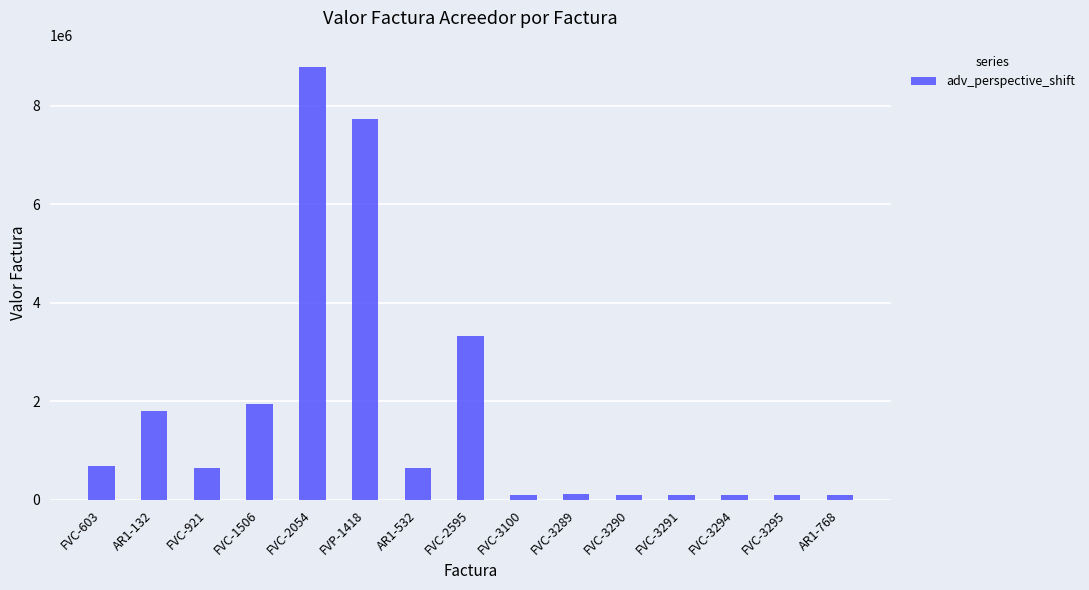

Are the bars grouped side by side (vs. stacked)?

No